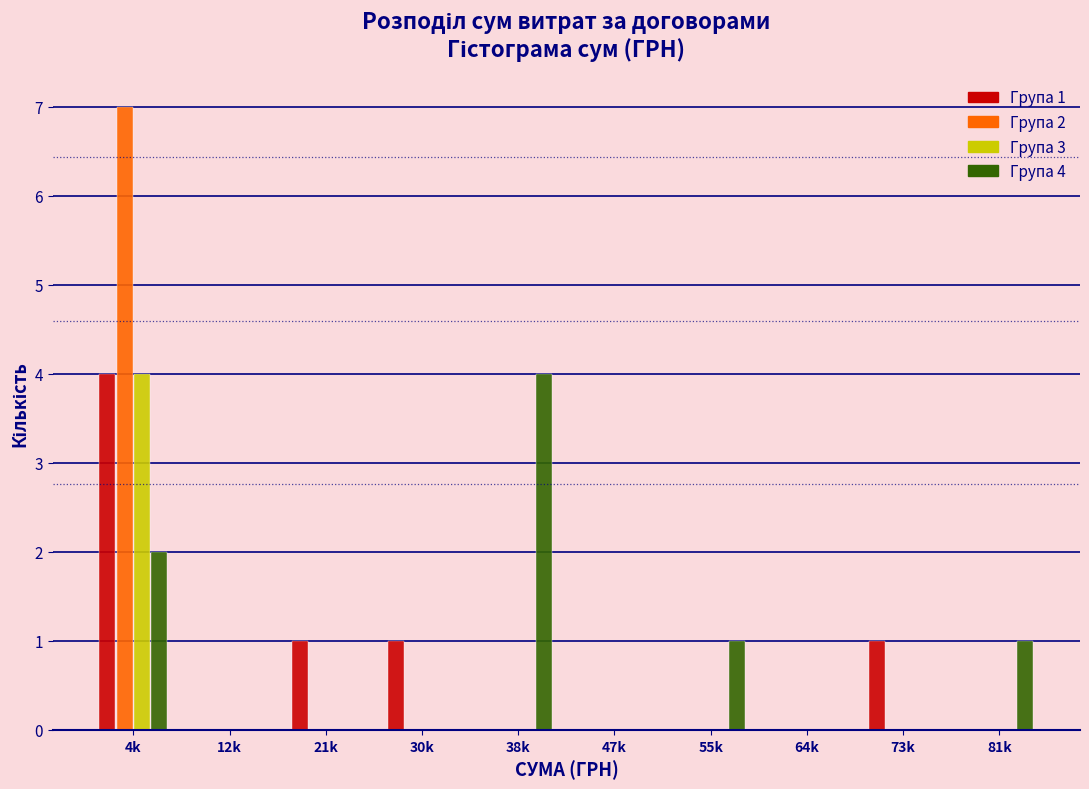

The Група 2 series shows 0 at 47k. True or false?

True